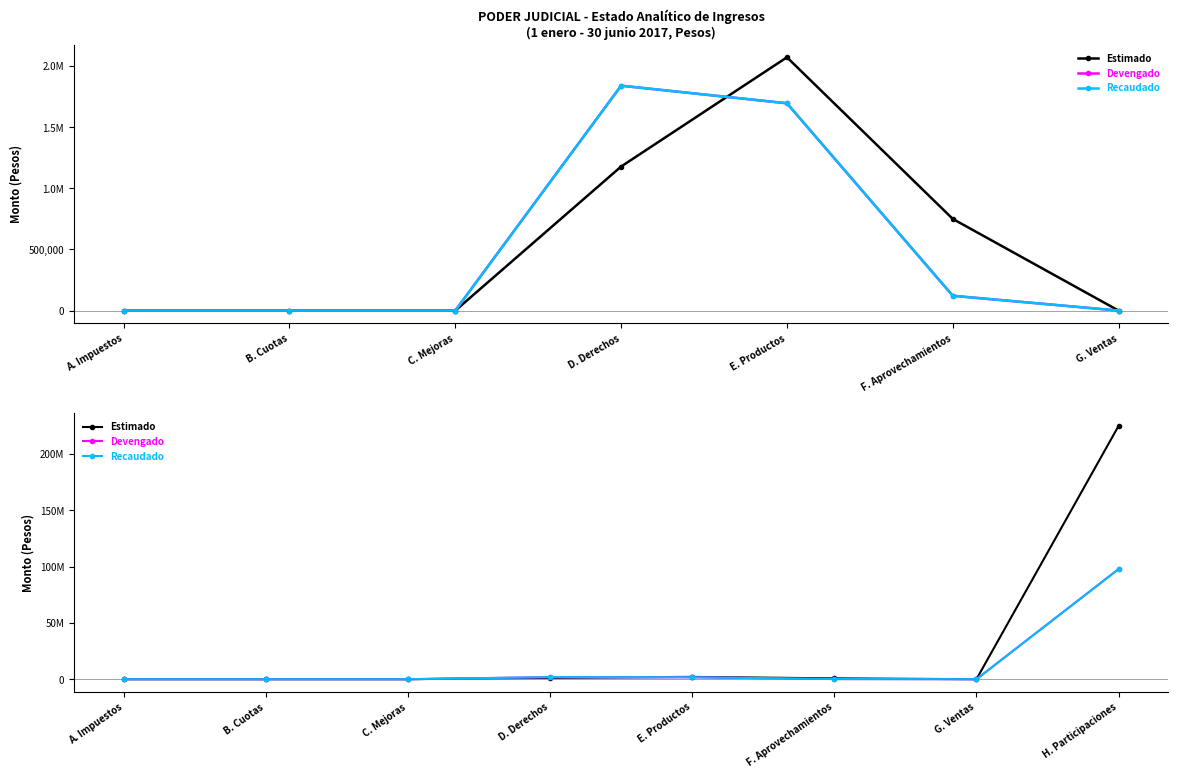

True or false: Estimado has a value of -72381310.2 at B. Cuotas.

False